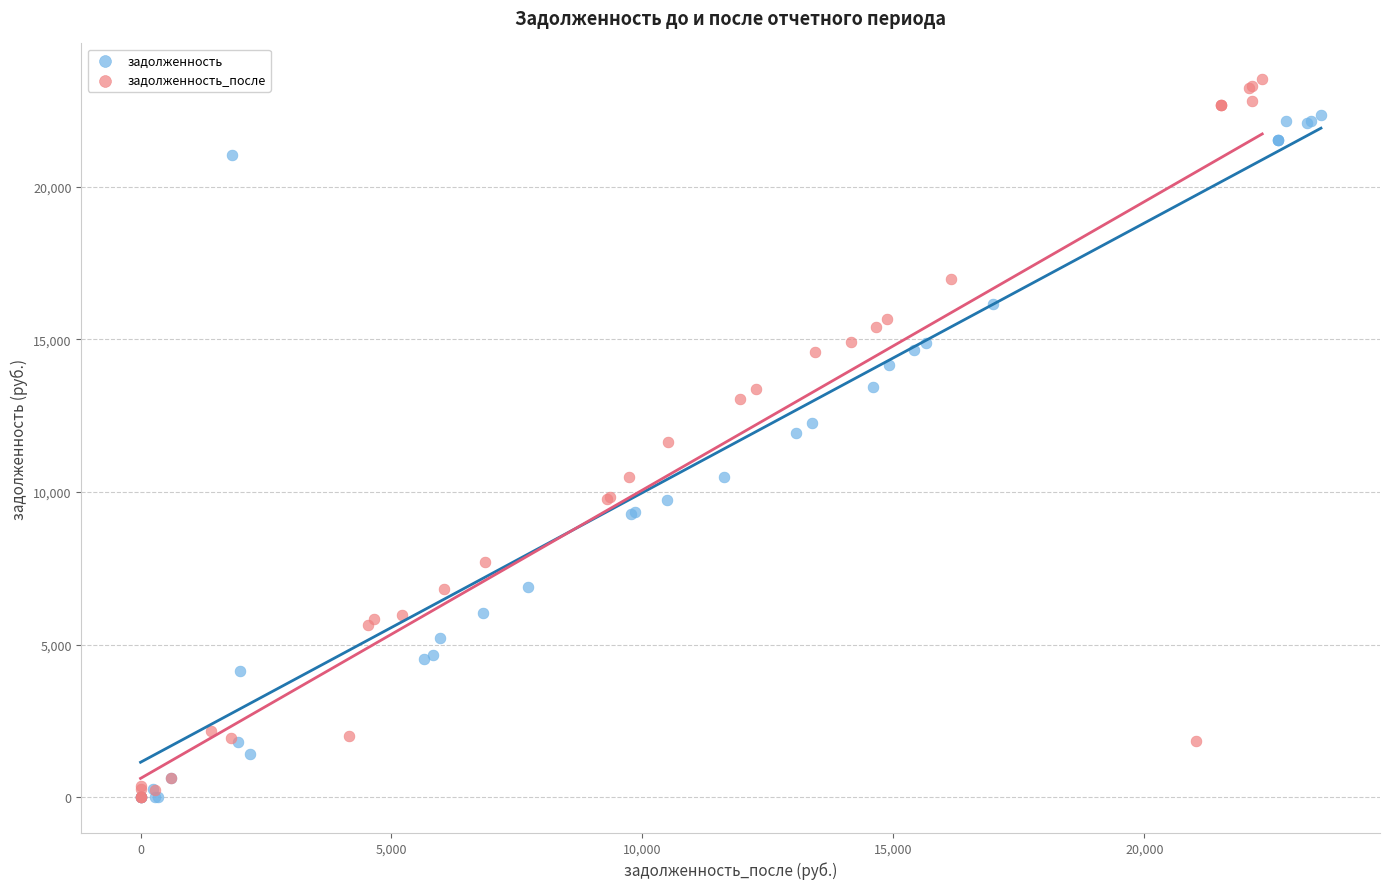

Which series has the widest spread of Y values?

задолженность_после